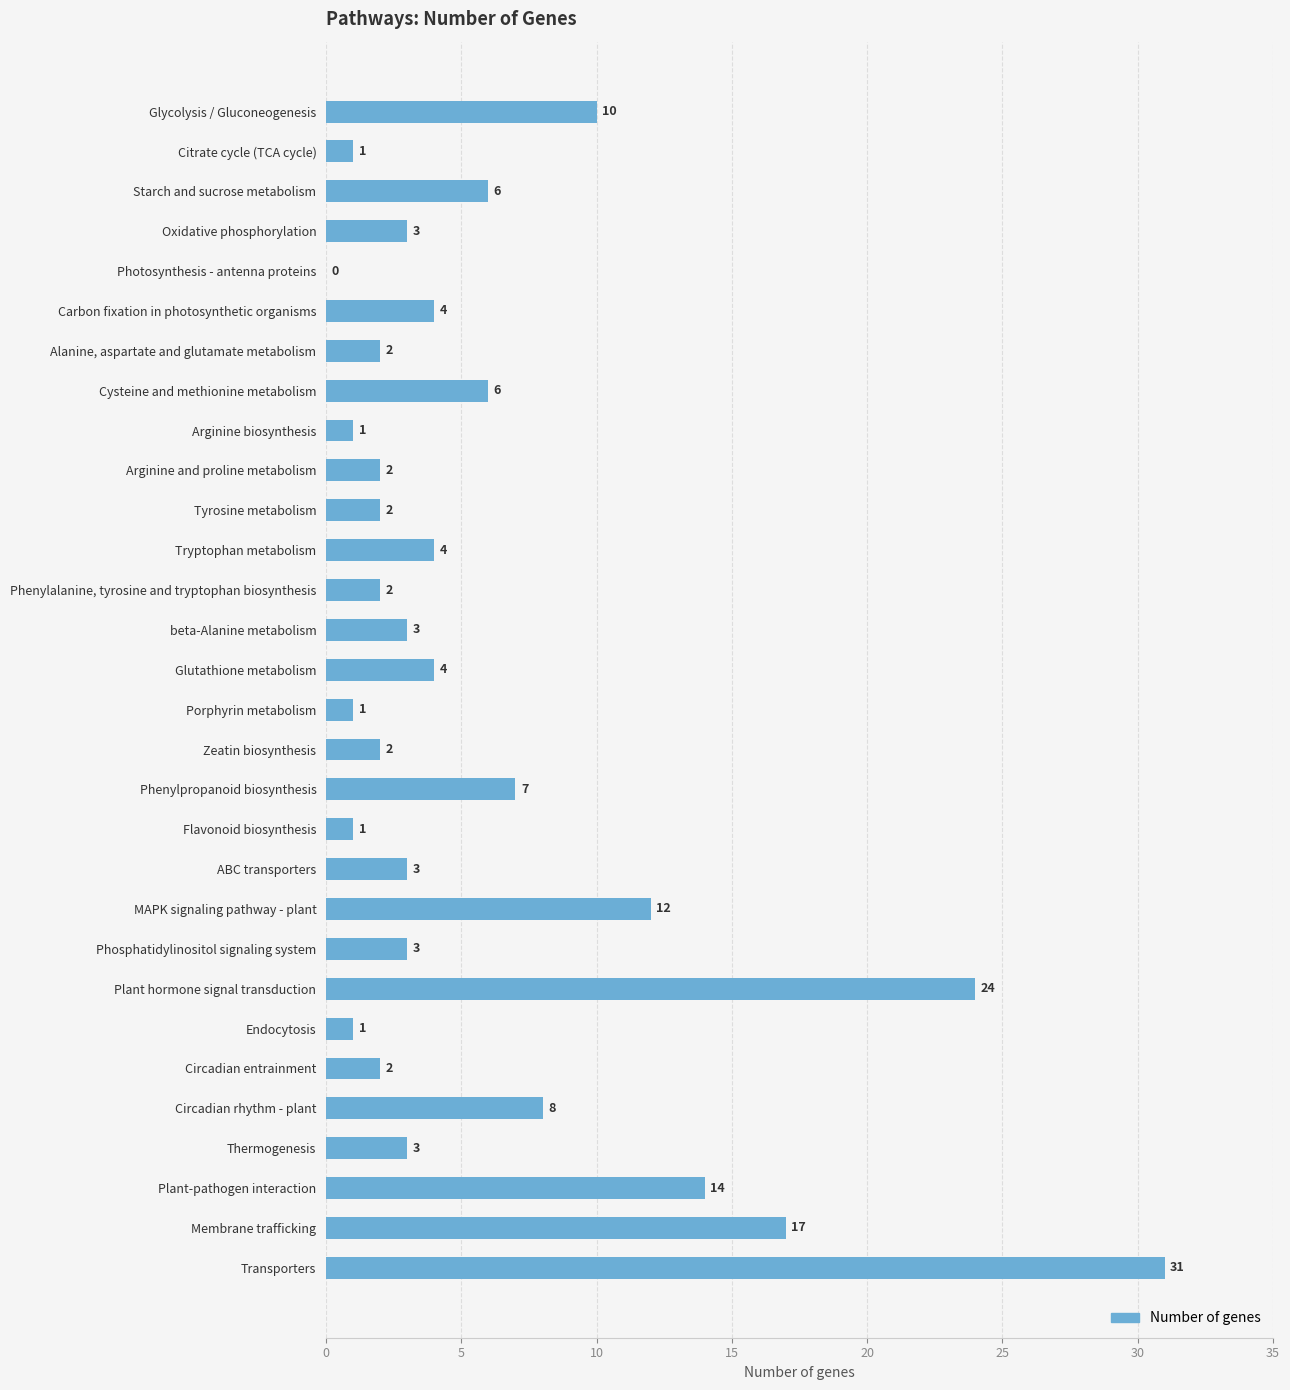

Does the chart contain stacked bars?

No